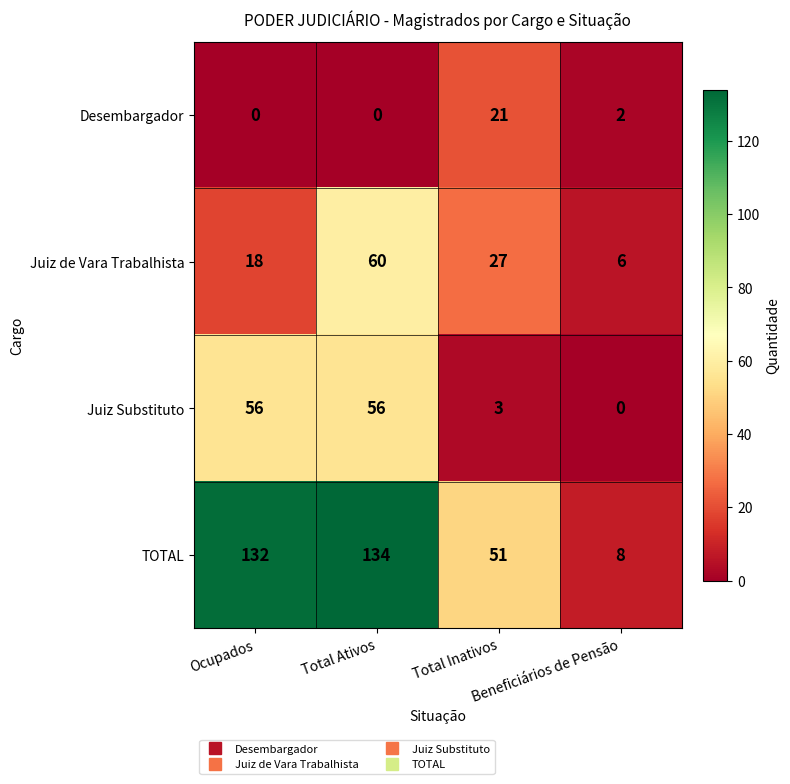

What is the greatest value displayed?

134